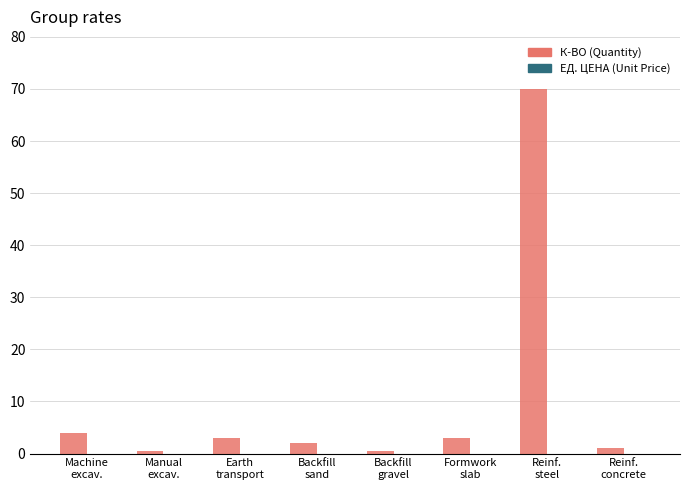

What is the average value?

10.5